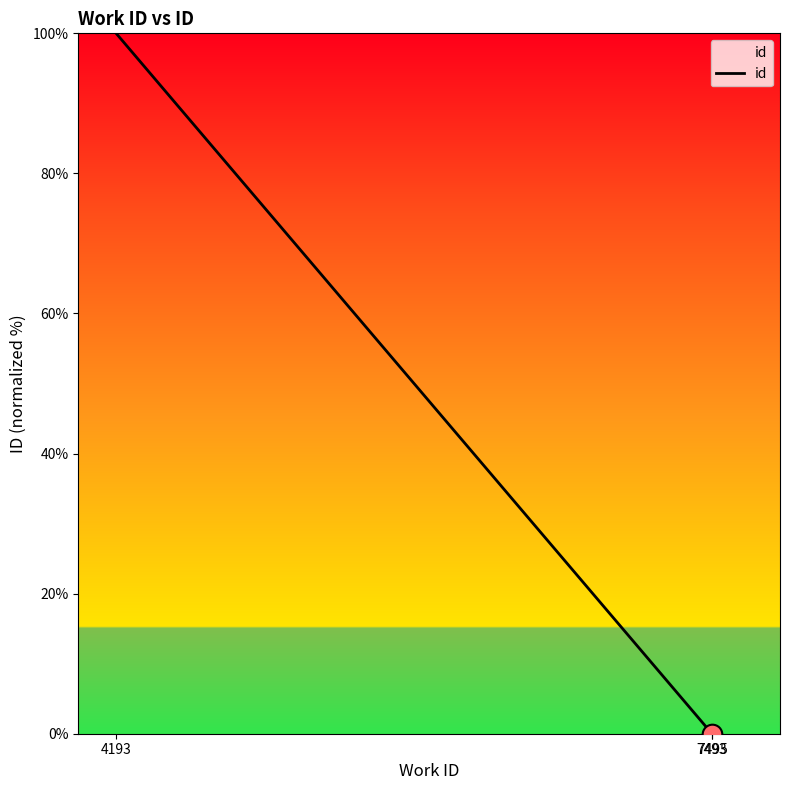

Between 4193 and 7493, which is larger?

4193